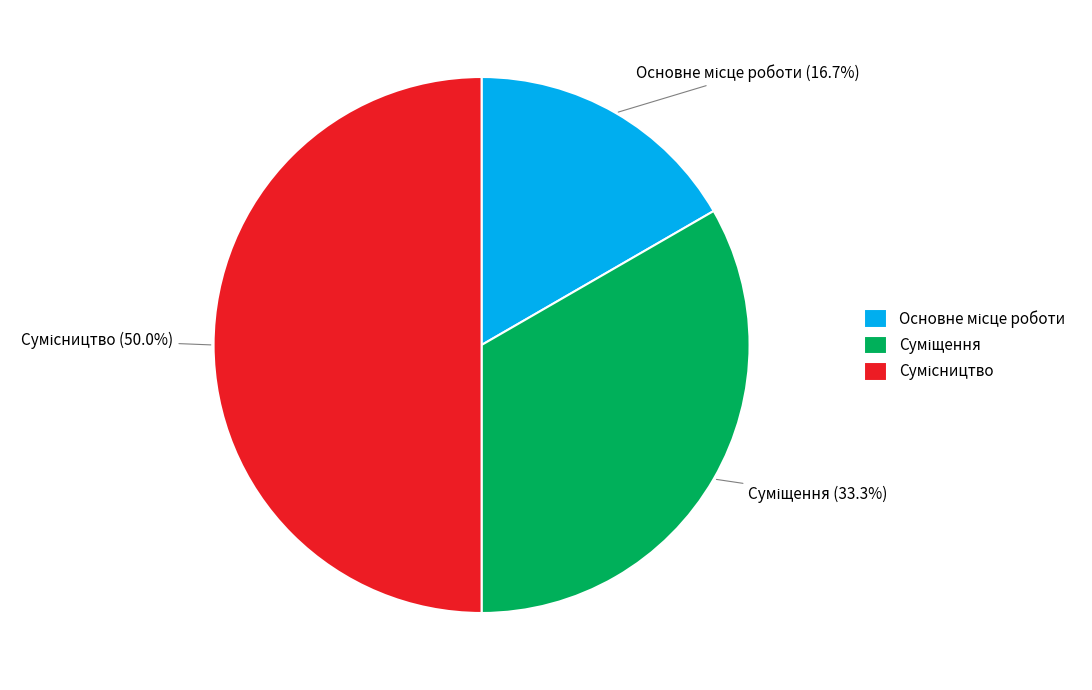

How many slices are in this pie chart?

3